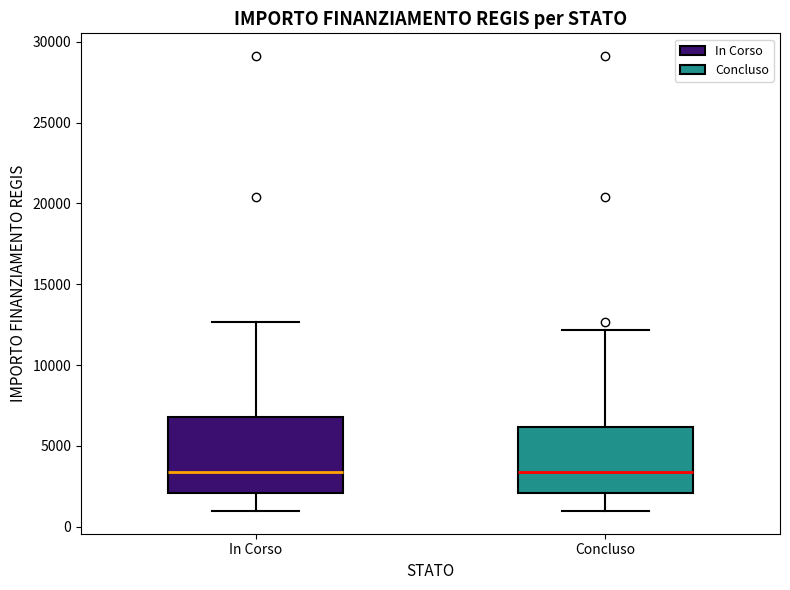

Reading left to right, read every box against the y-axis: the position of its median line, the range the box covers, and the ends of its whiskers. The values are not printed on the chart, so give them approximately, as read against the axis.

In Corso: median 3500, box 2000 to 7000, whiskers 1000 to 12500
Concluso: median 3500, box 2000 to 6000, whiskers 1000 to 12000